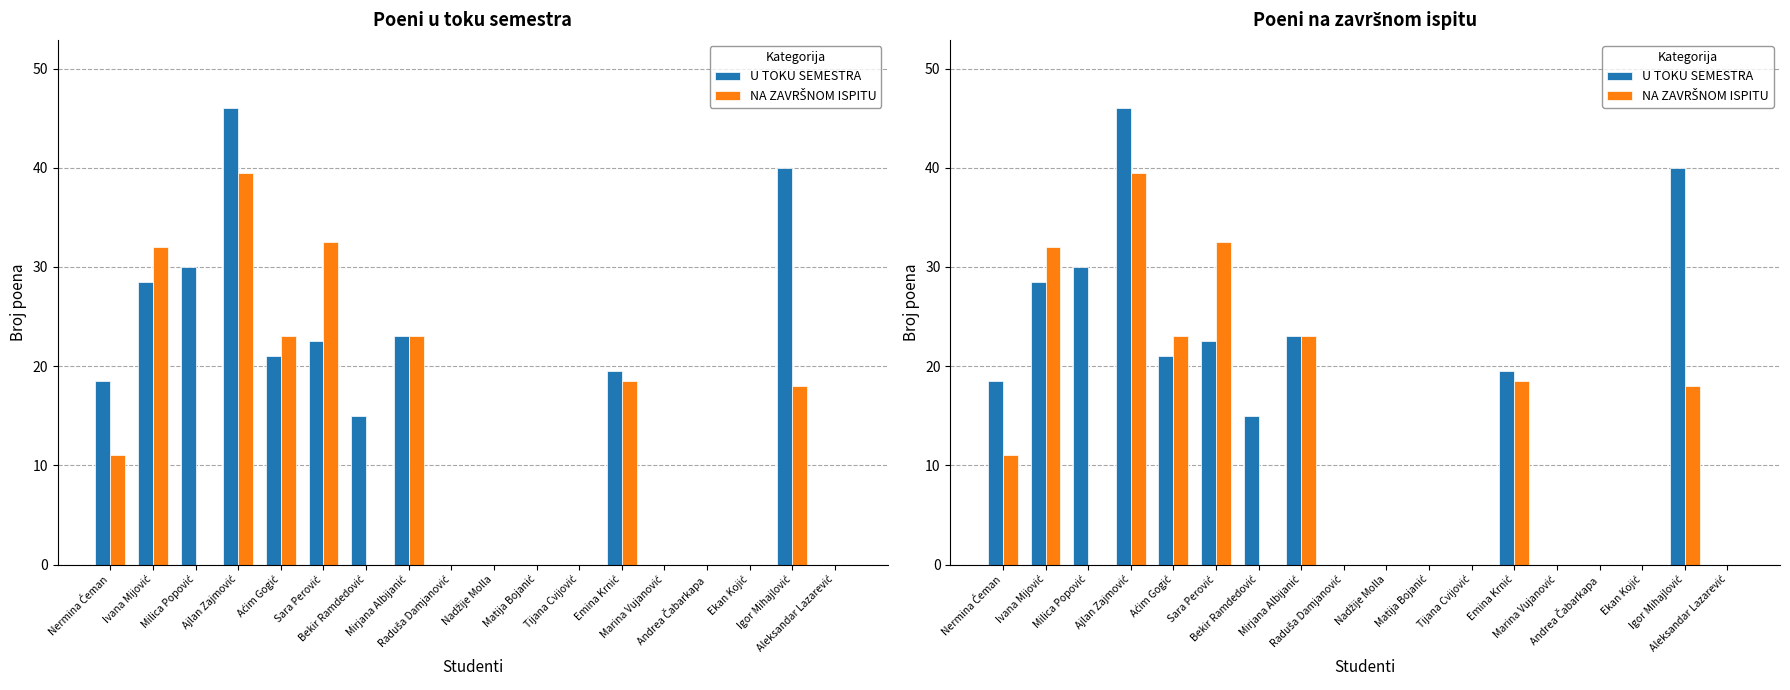

Which has a higher value, Tijana Cvijović or Ivana Mijović?

Ivana Mijović